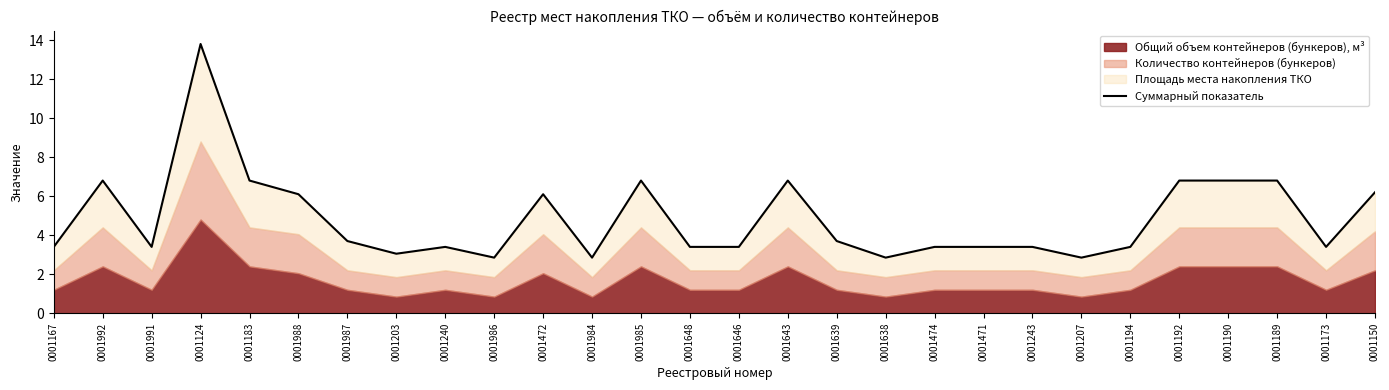

At which category does the data reach its first local valley?

0001991